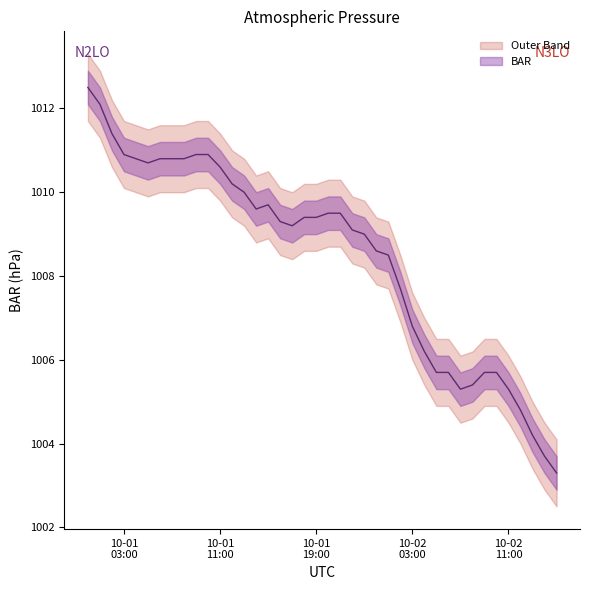

How many data points does each series have?

40